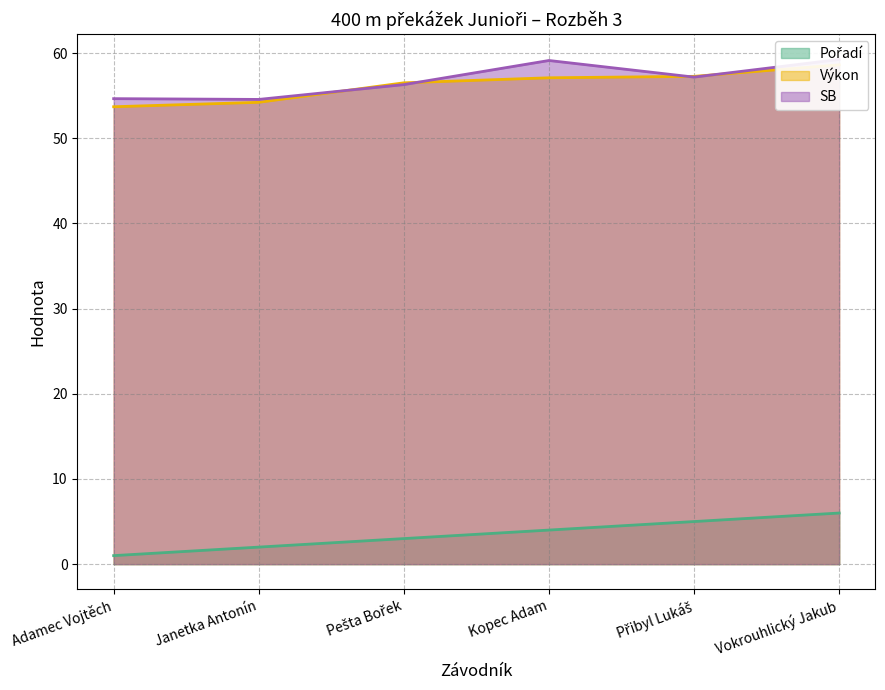

How many values in the Výkon series are below 57?

3